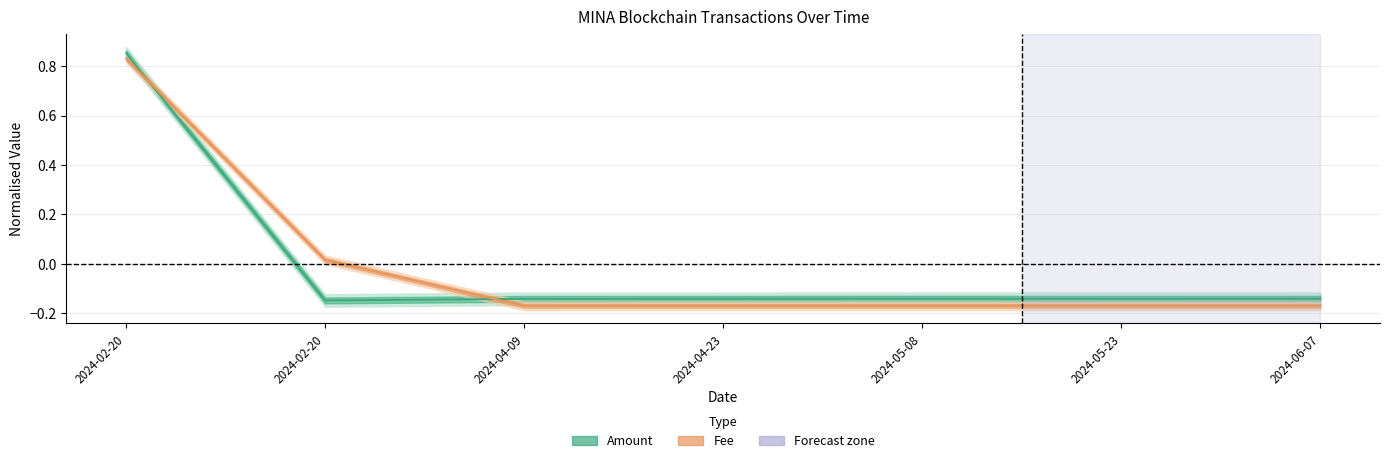

How many data points does each series have?

7